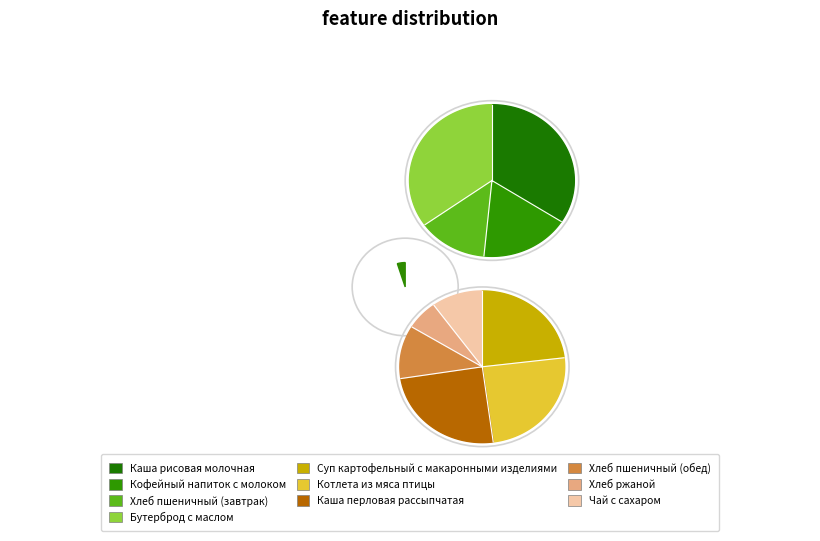

How many slices are in this pie chart?

10